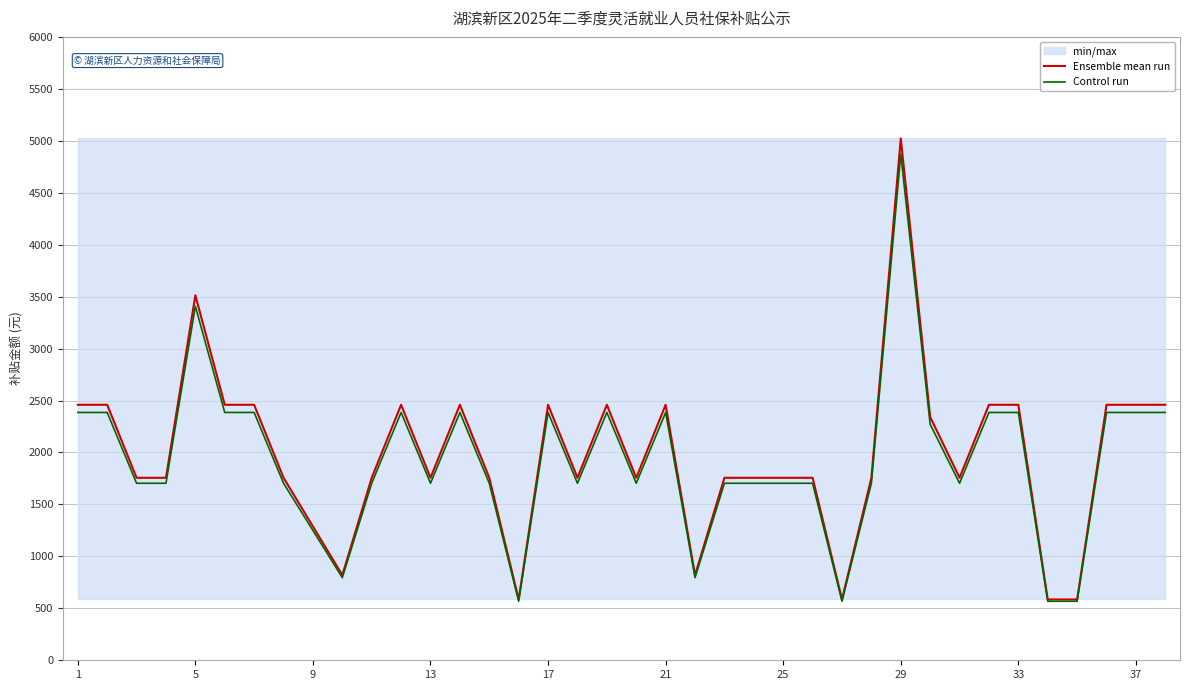

Rank the series at 1 from lowest to highest value.

Control run, Ensemble mean run